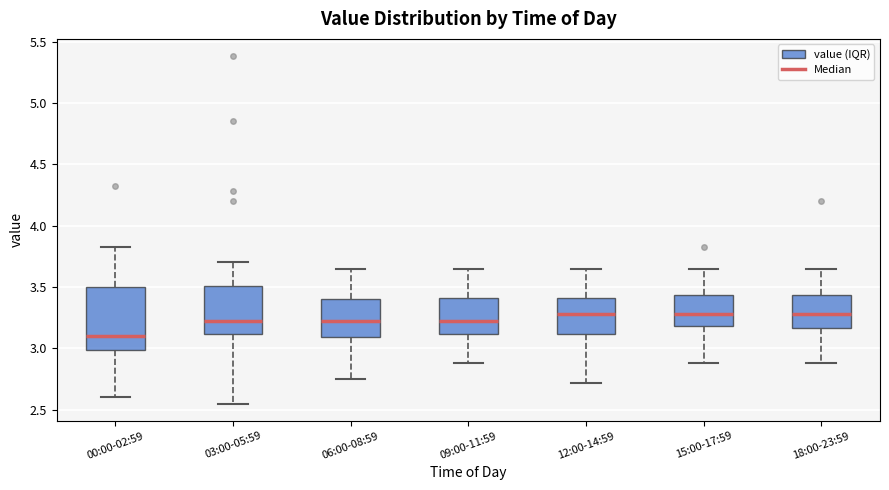

Which box has the lowest median line?

00:00-02:59